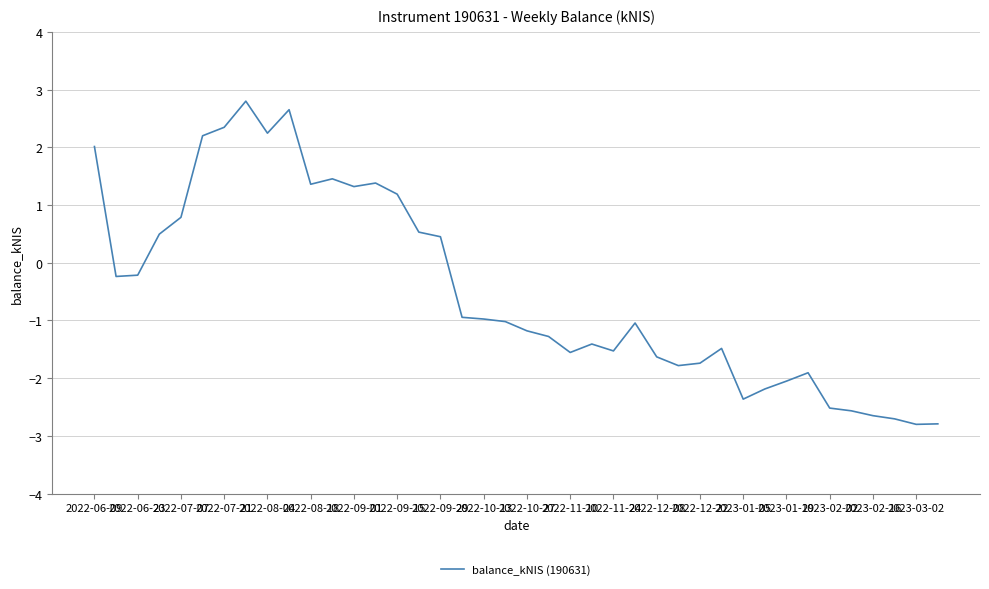

What is the difference between the maximum and minimum values?

5.6